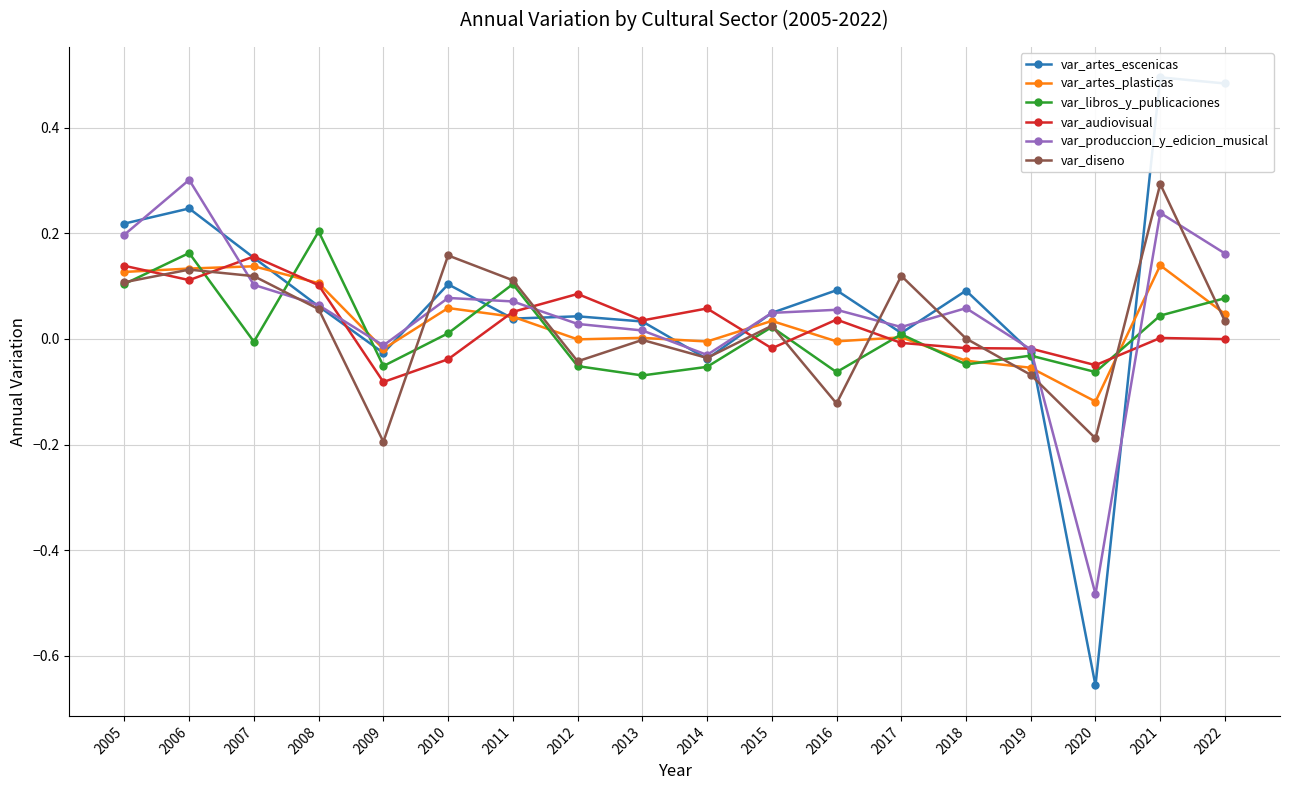

At which label does var_audiovisual reach its peak?

2007